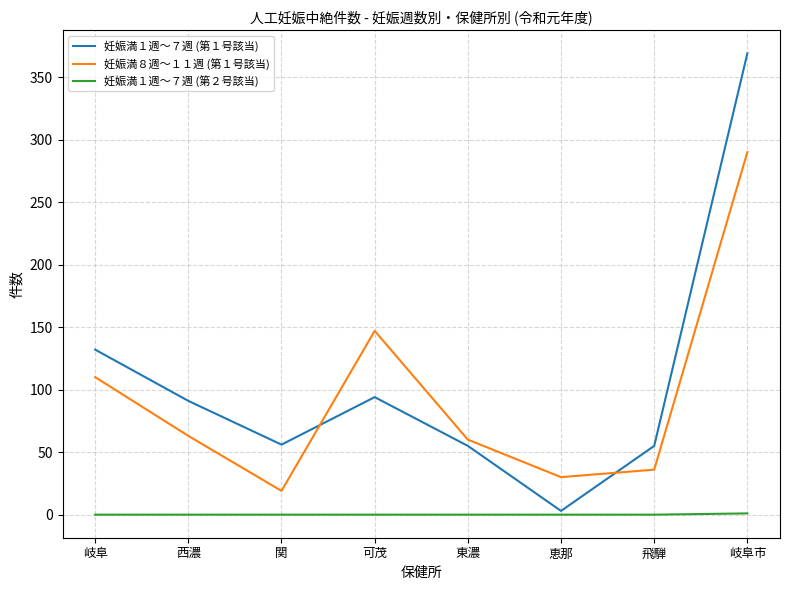

Which series has the largest range (max minus min)?

妊娠満１週～７週 (第１号該当)